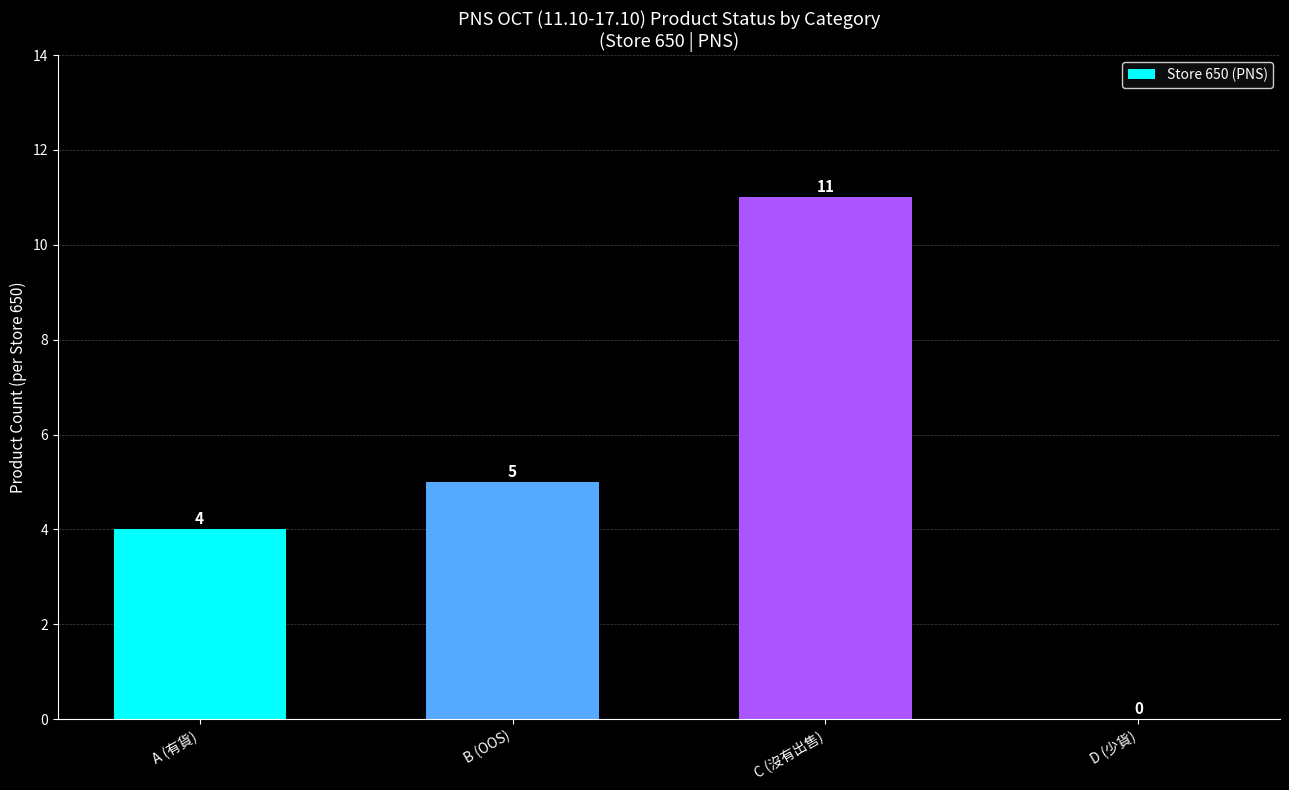

What is the difference between the values at D (少貨) and A (有貨)?

4